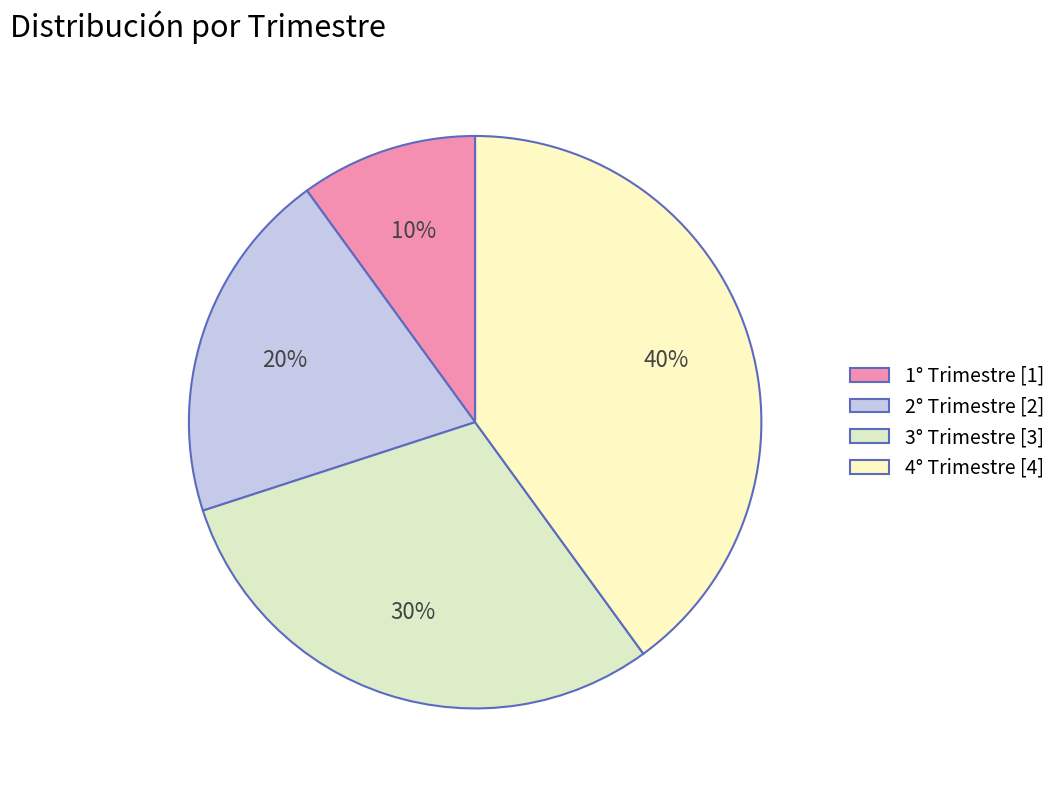

Does 4° Trimestre account for over 50% of the chart?

No